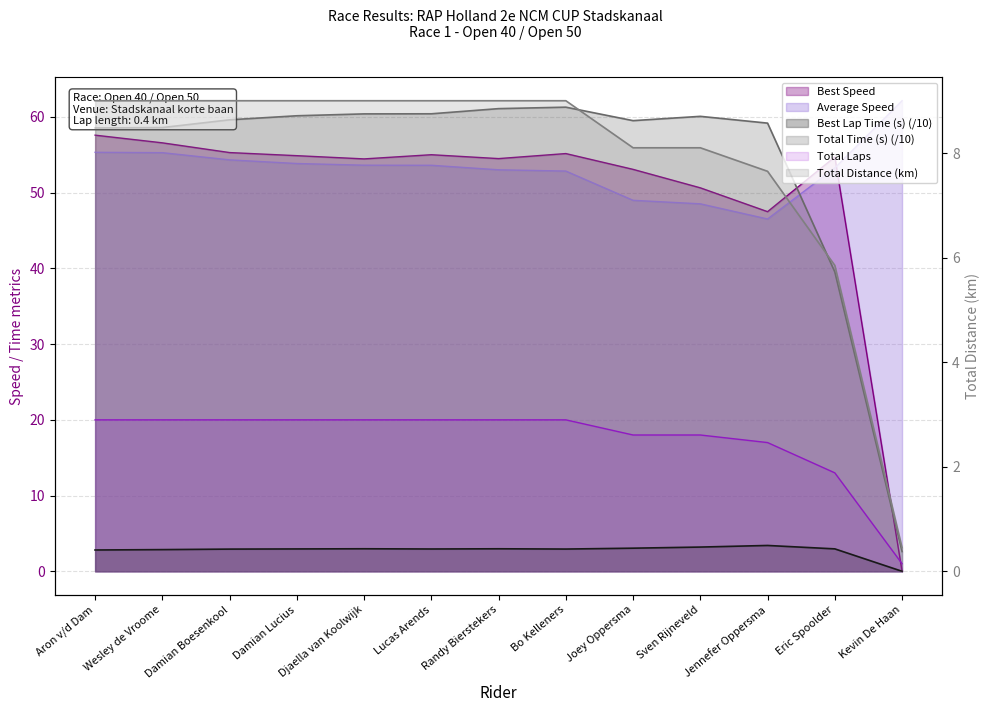

True or false: Total Time (s) has a value of 61.3 at Bo Kelleners.

True